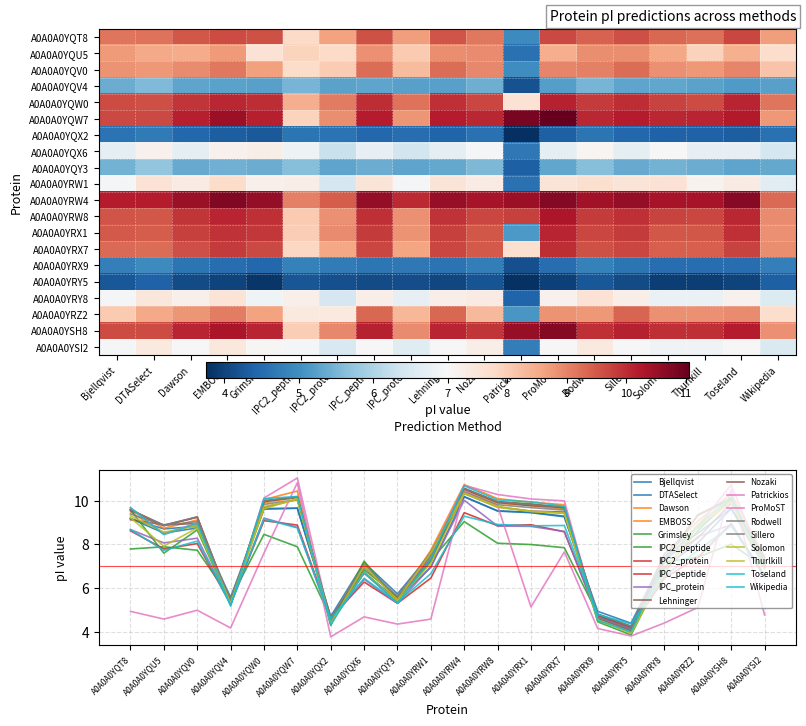

Which series has the largest total across all categories?

Nozaki